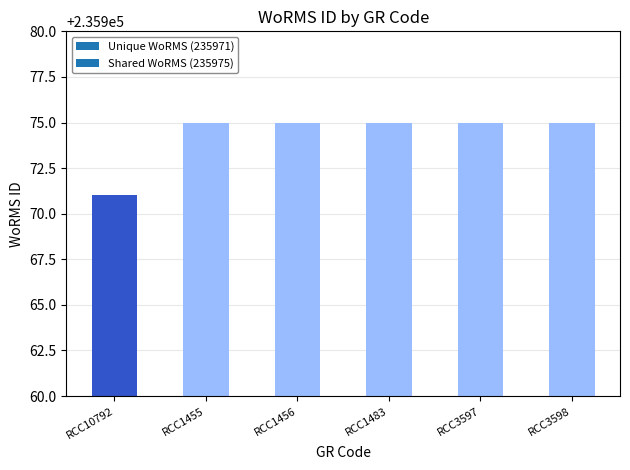

What is the label of the 5th bar from the right?

RCC1455